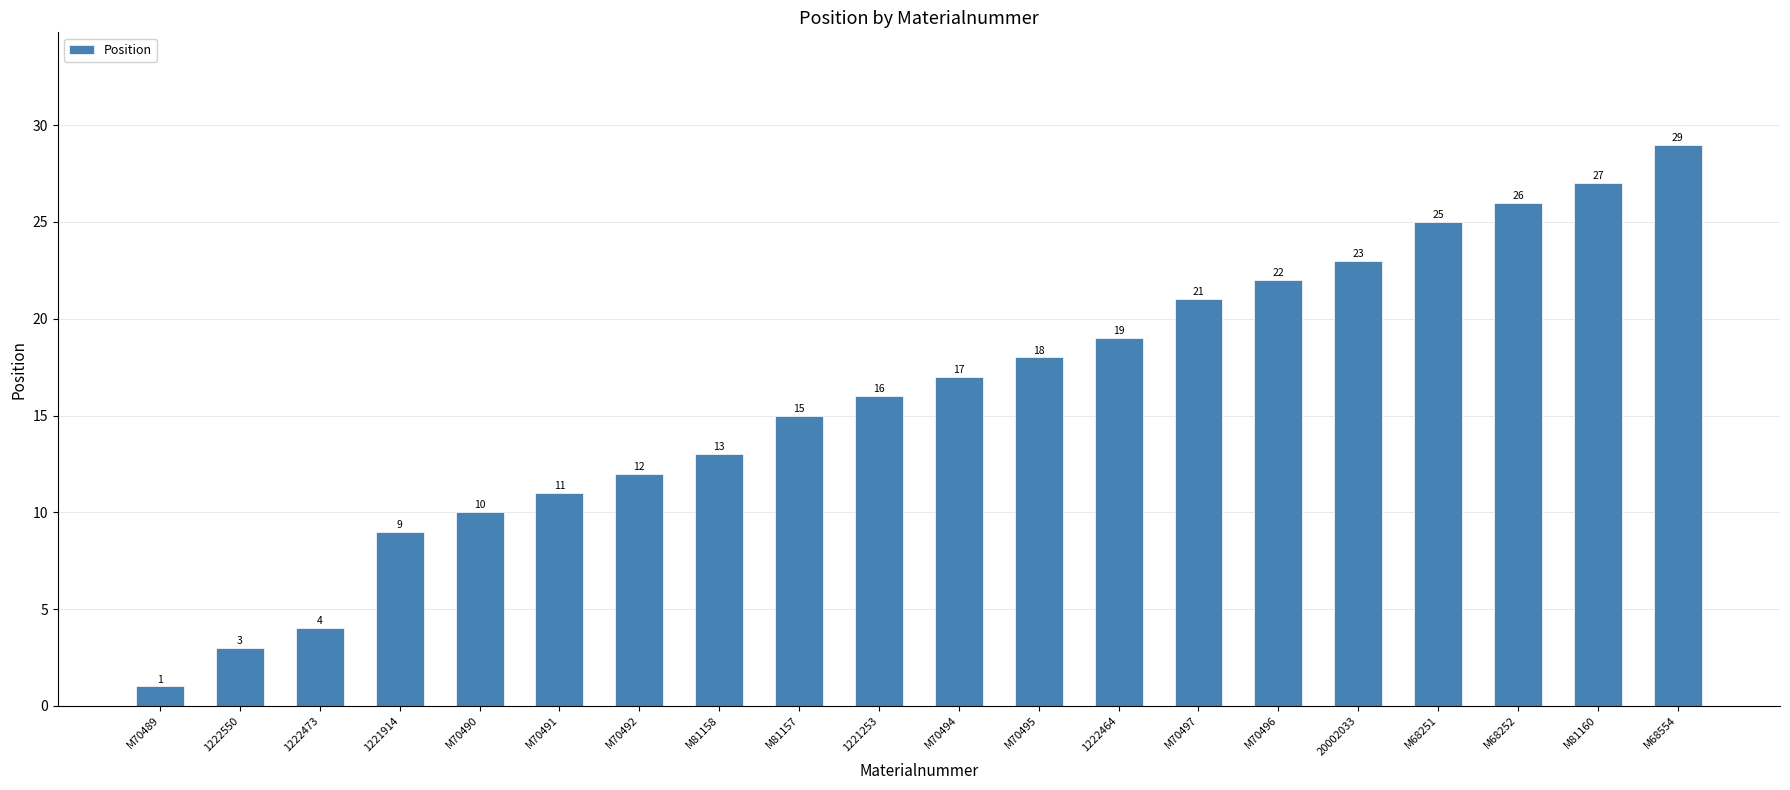

How many categories are shown in the chart?

20